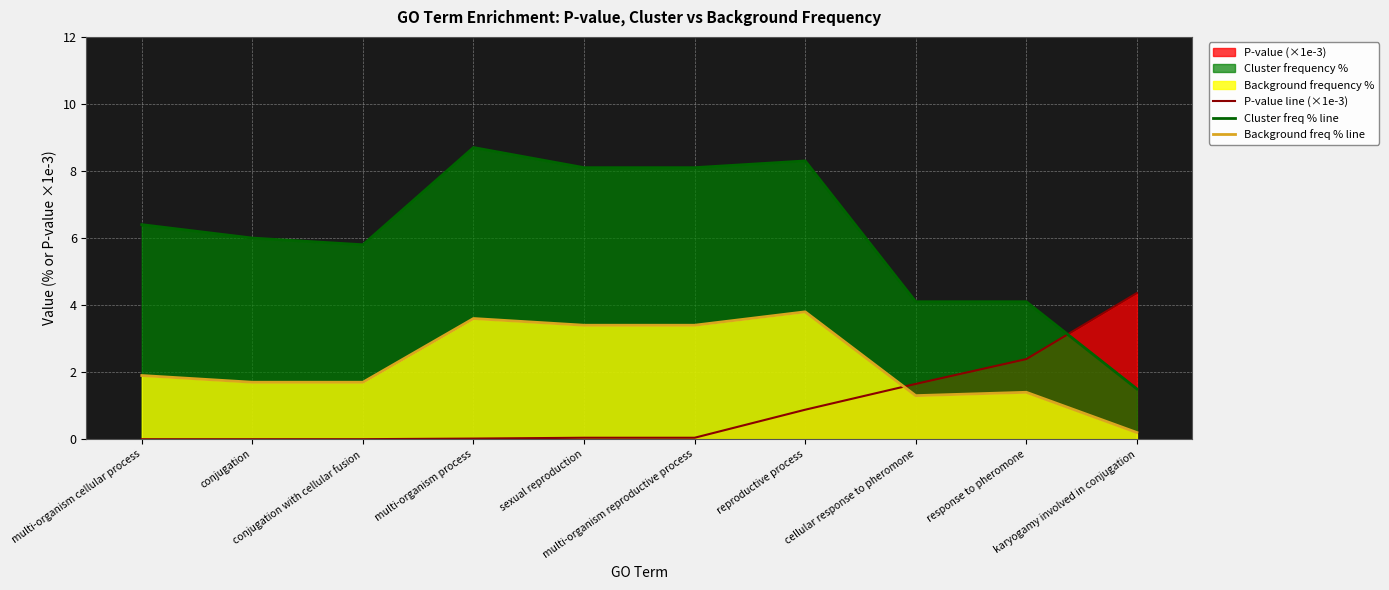

What is the sum of all P-value line (×1e-3) values?

9.4